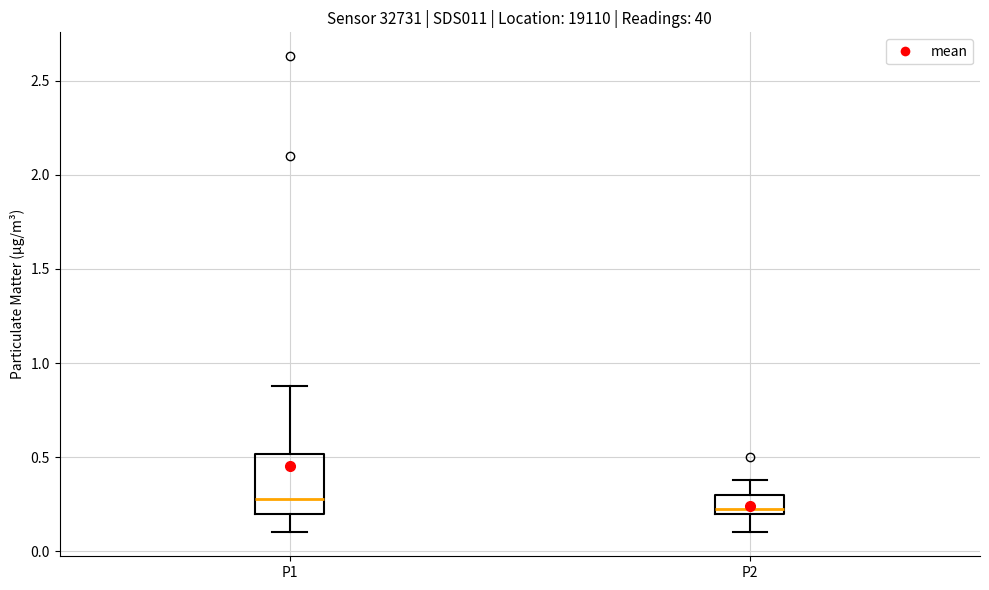

Where does the upper whisker of the box for P1 end on the y-axis? The values are not printed on the chart, so give them approximately, as read against the axis.

0.90